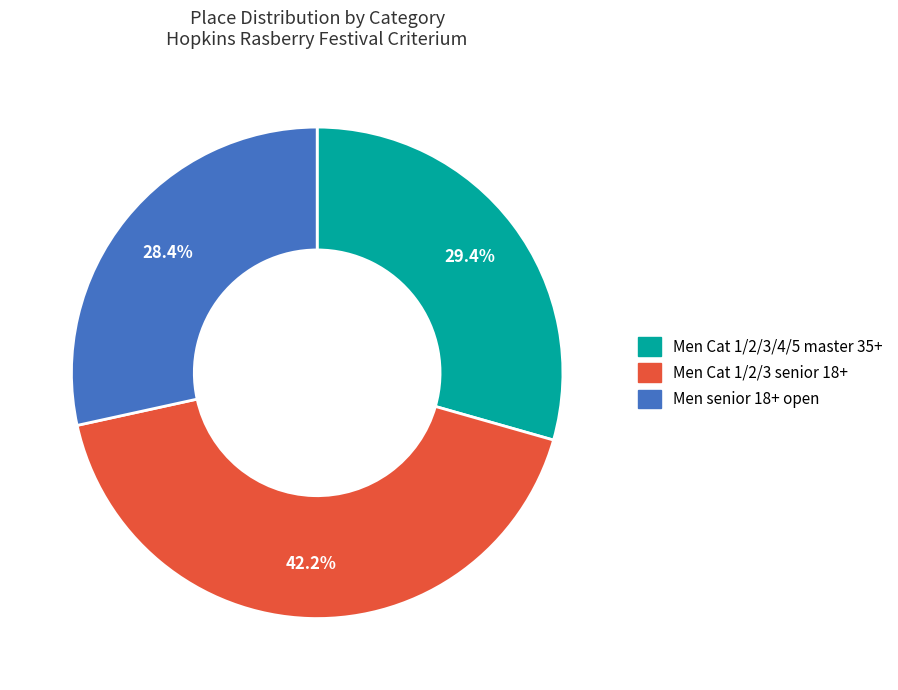

To the nearest percent, what is the difference between the largest and smallest slice percentages?

14%